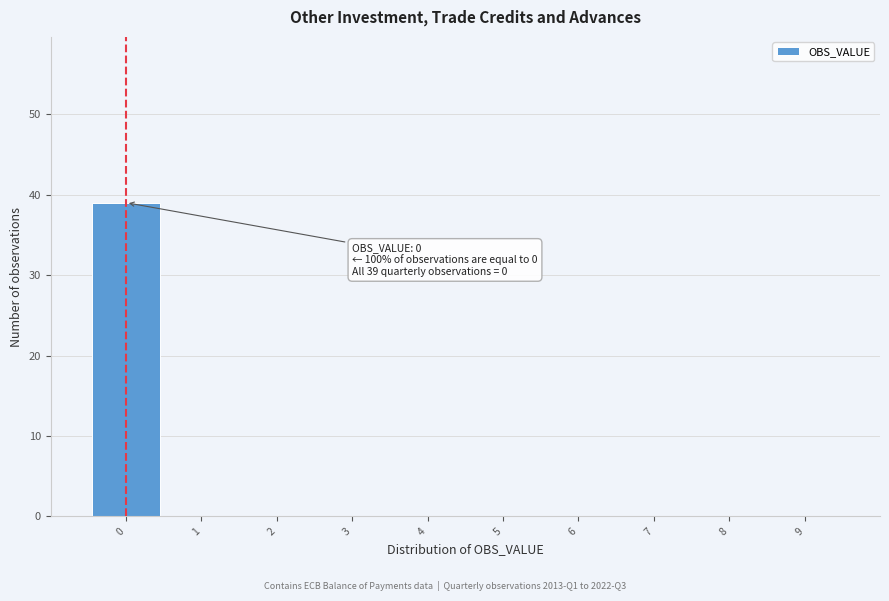

Over which range of the x-axis is the bar tallest?

-0.5 to 0.5